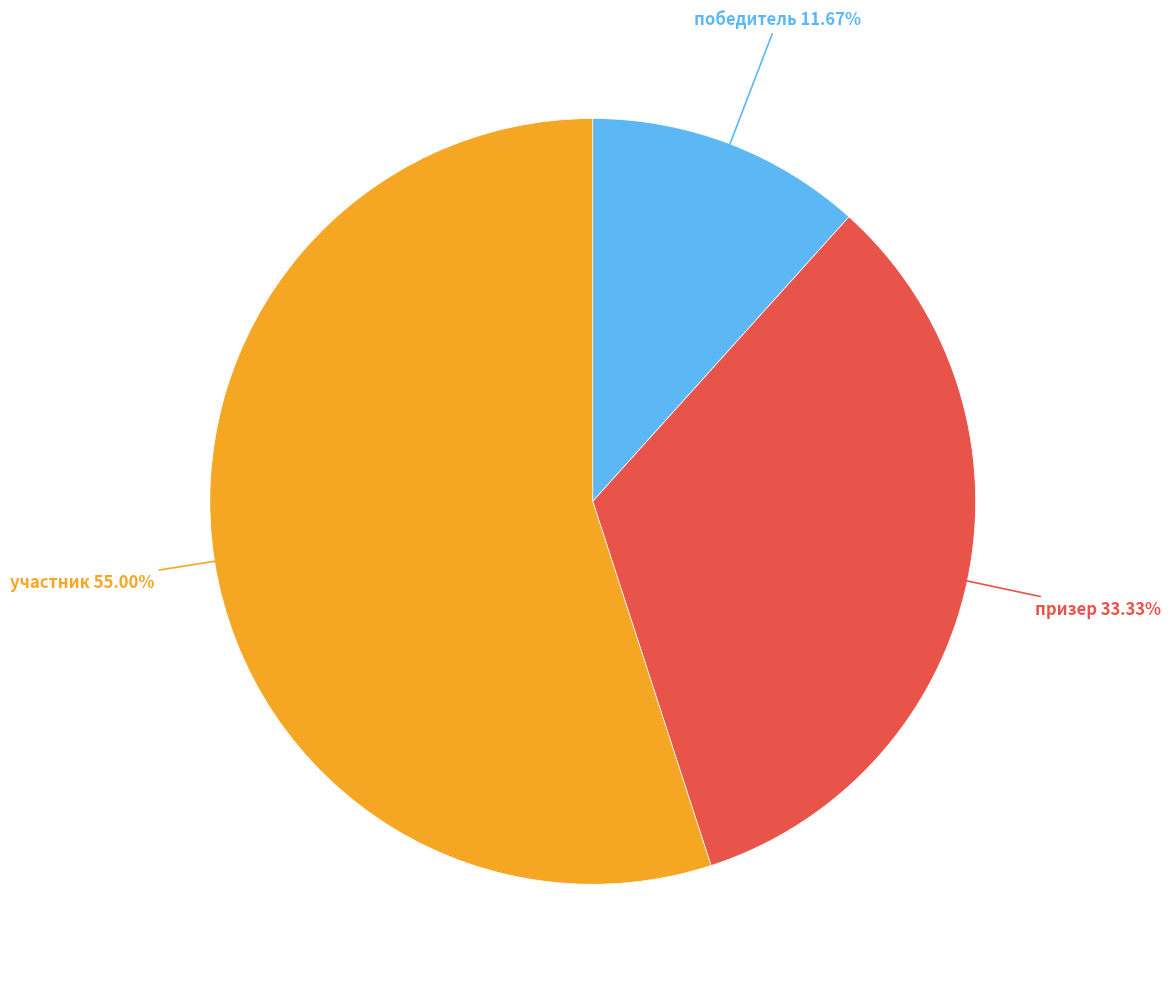

Is there any slice that represents more than half of the pie?

Yes